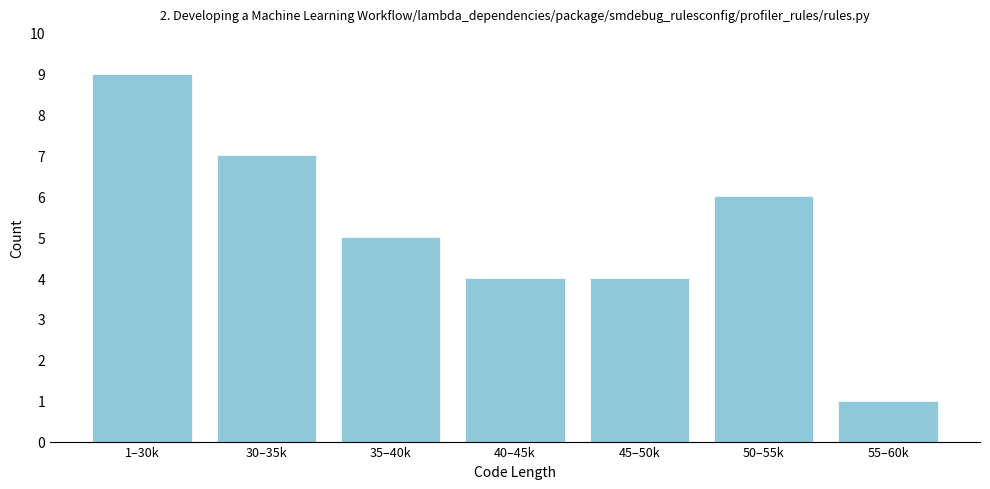

Reading left to right, transcribe all the data shown in this chart.

1–30k=9	30–35k=7	35–40k=5	40–45k=4	45–50k=4	50–55k=6	55–60k=1